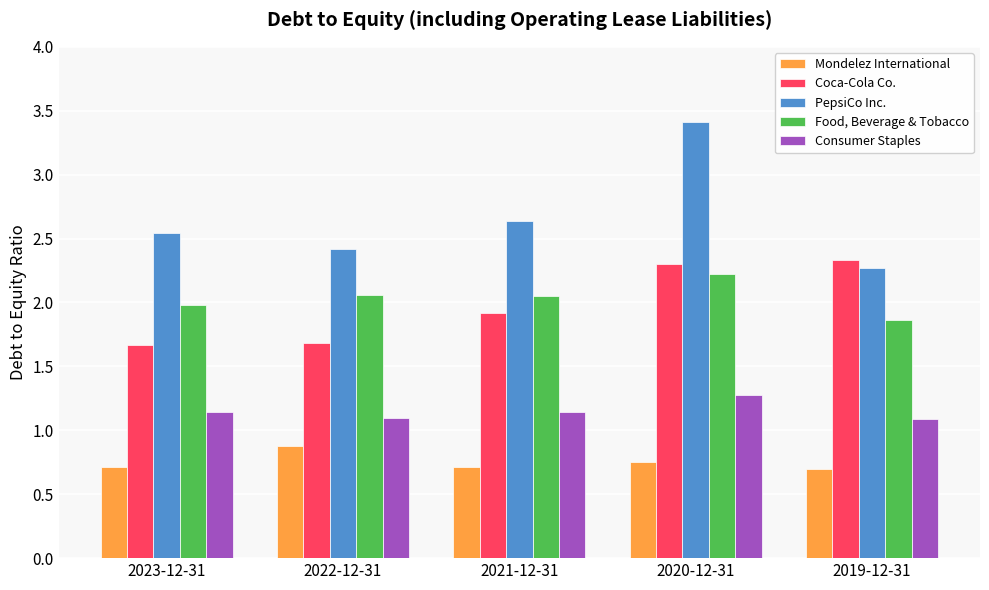

What position from the right is 2020-12-31?

2